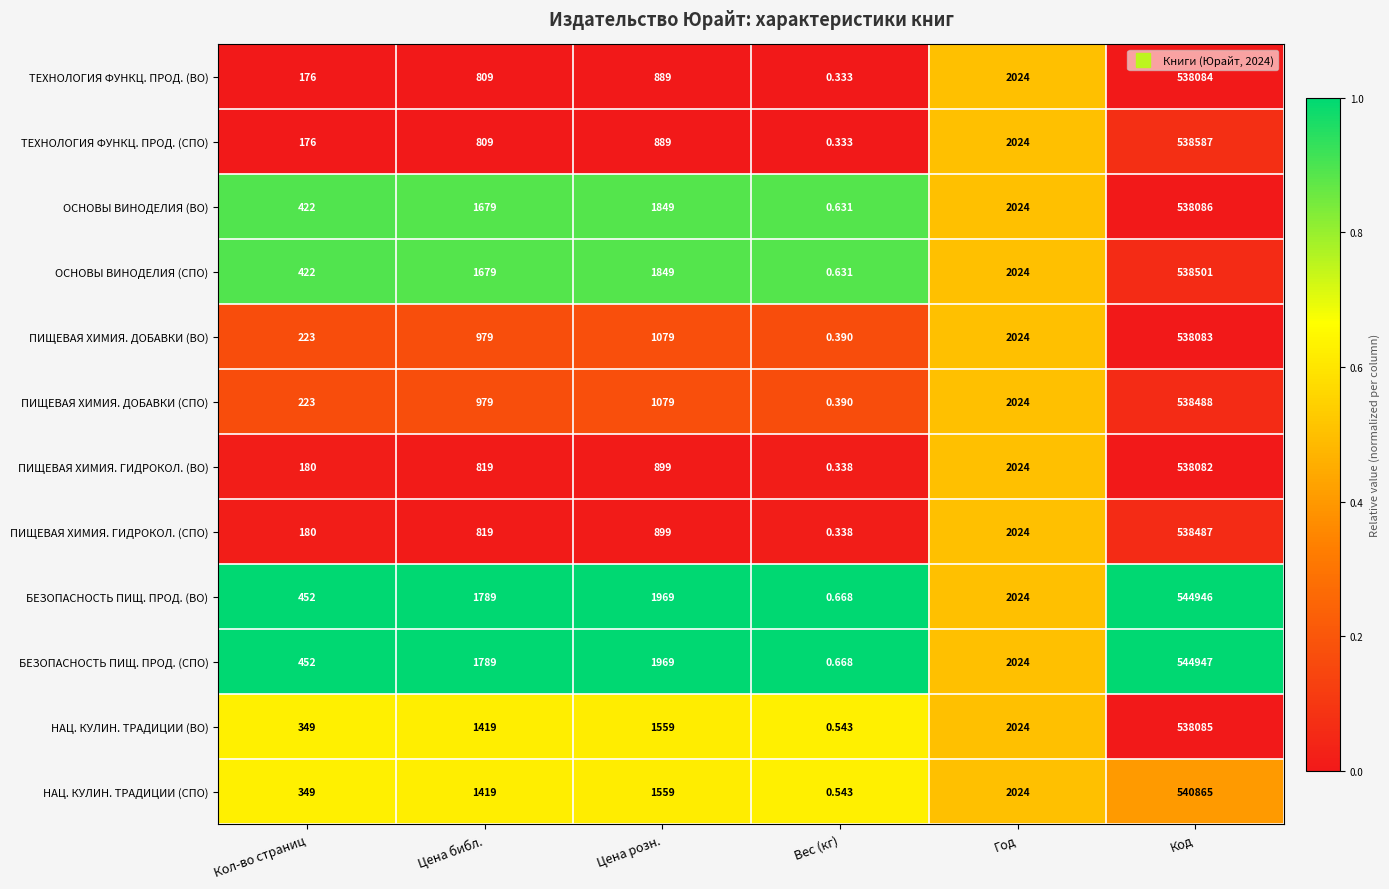

Which series has the largest total across all categories?

БЕЗОПАСНОСТЬ ПИЩ. ПРОД. (СПО)